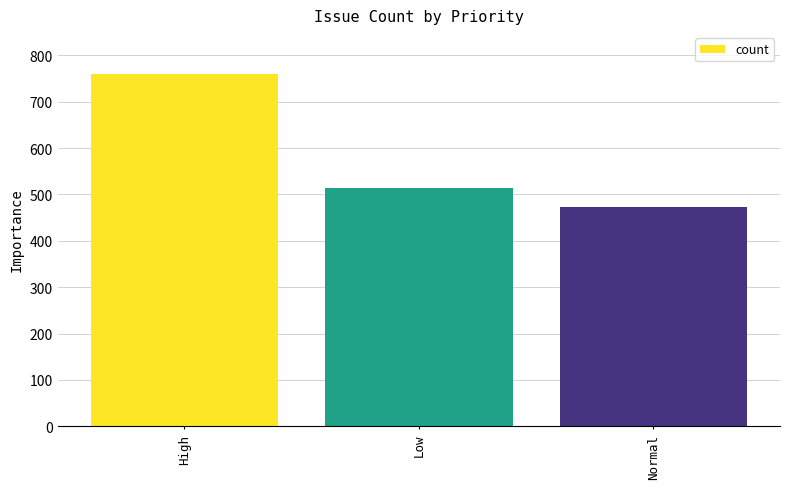

What is the greatest value displayed?

759